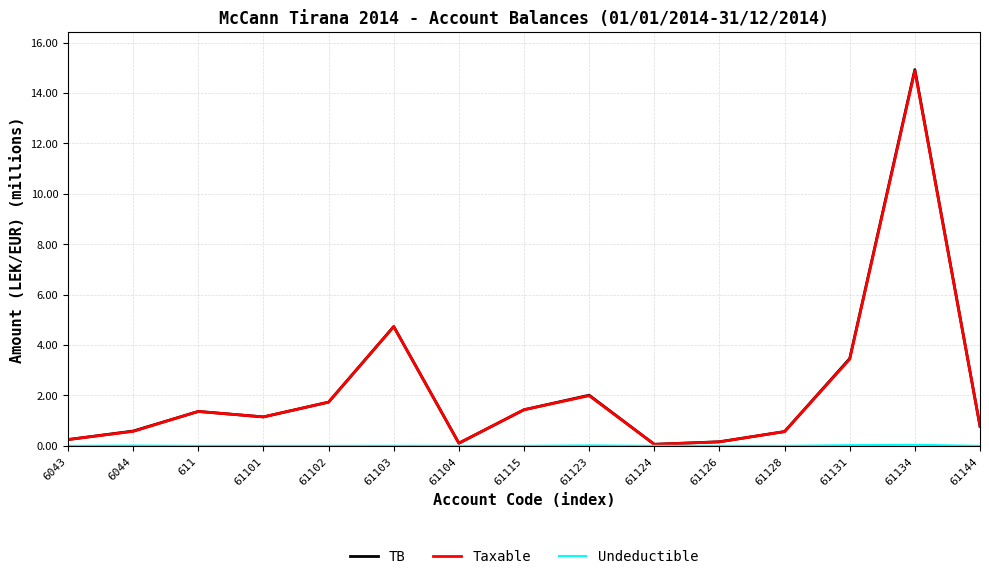

What is the sum of all TB values?

33.3